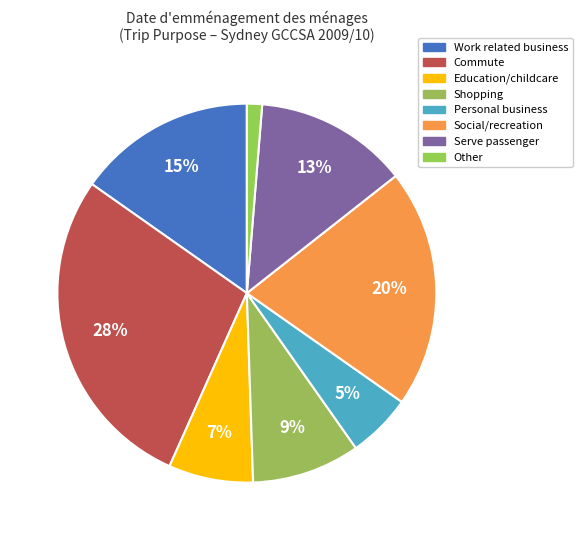

Count the number of slices in the pie.

8